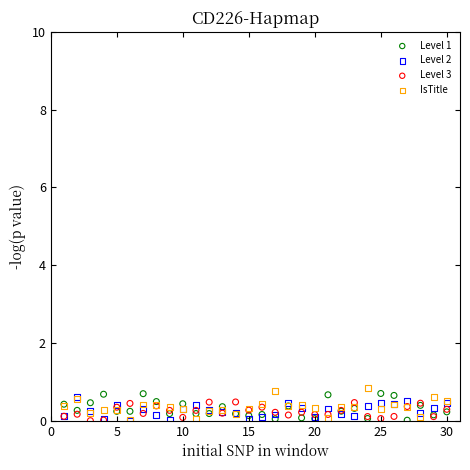

What are all the series names shown in the legend?

Level 1, Level 2, Level 3, IsTitle